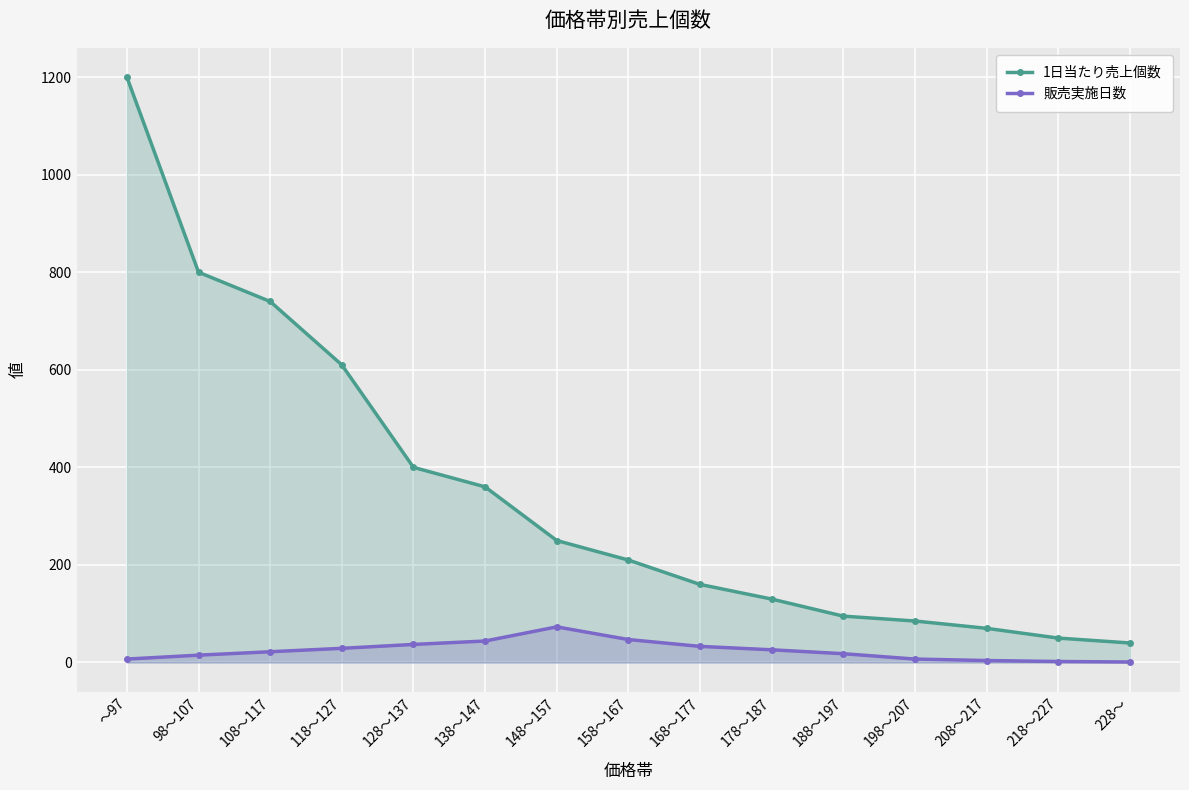

What is the difference between the maximum and minimum values in the 1日当たり売上個数 series?

1160